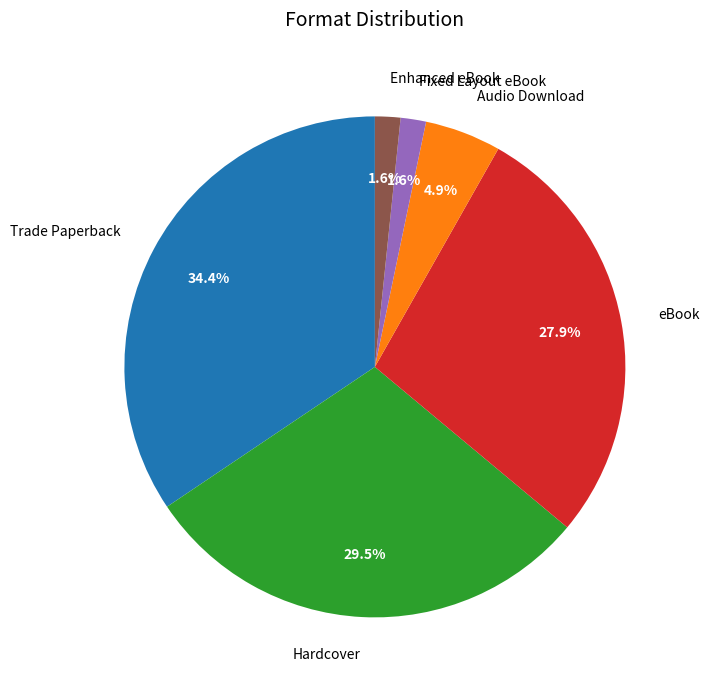

What is the largest slice in the pie chart?

Trade Paperback